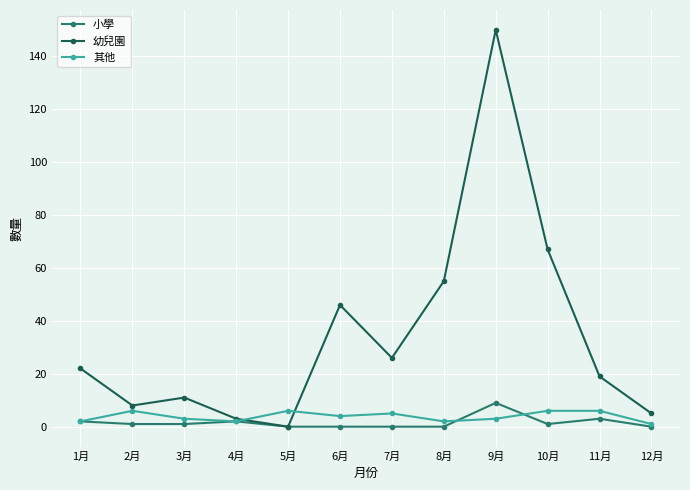

The 幼兒園 series shows 22 at 1月. True or false?

True